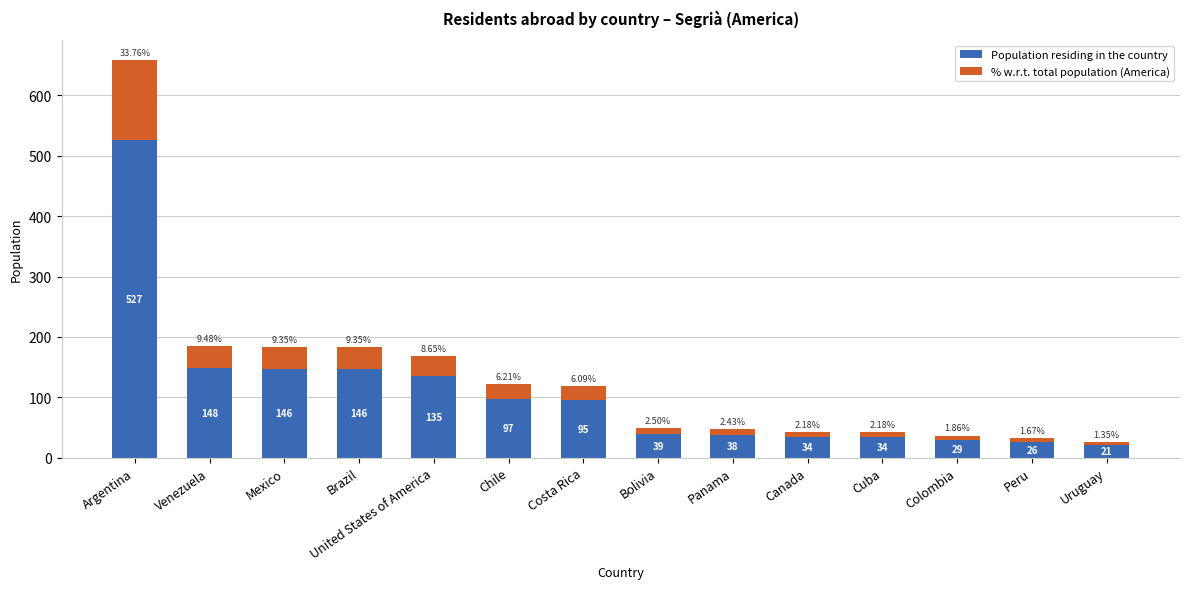

At which label does Population residing in the country first exceed 95?

Argentina